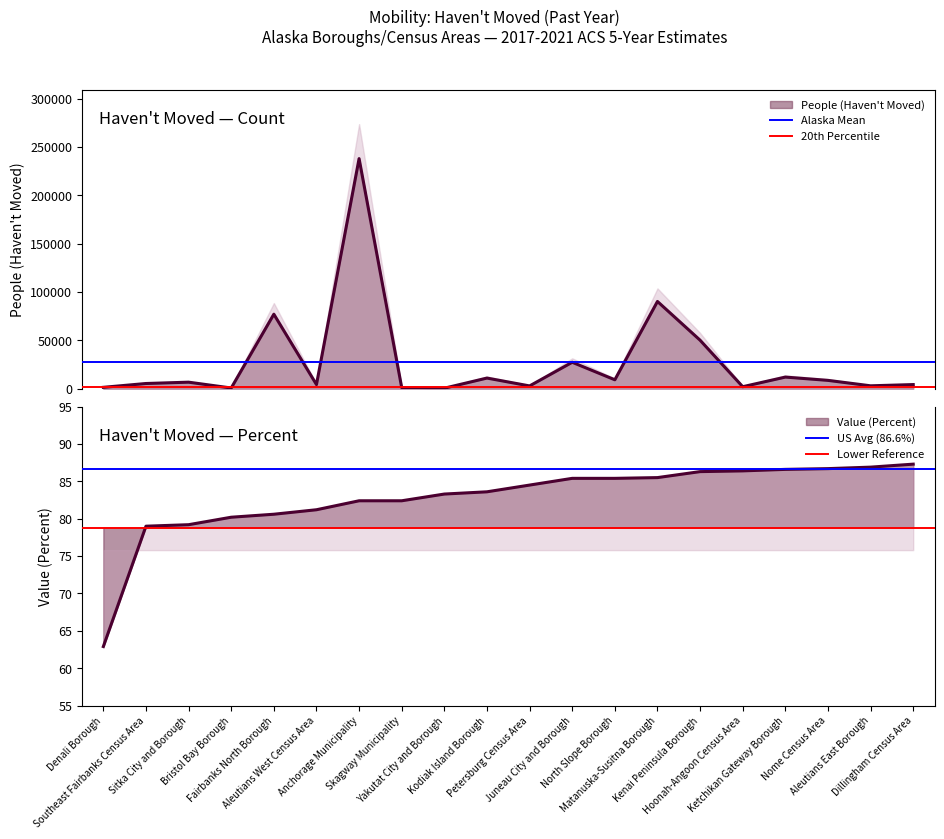

What is the maximum value shown in the chart?

27751.3